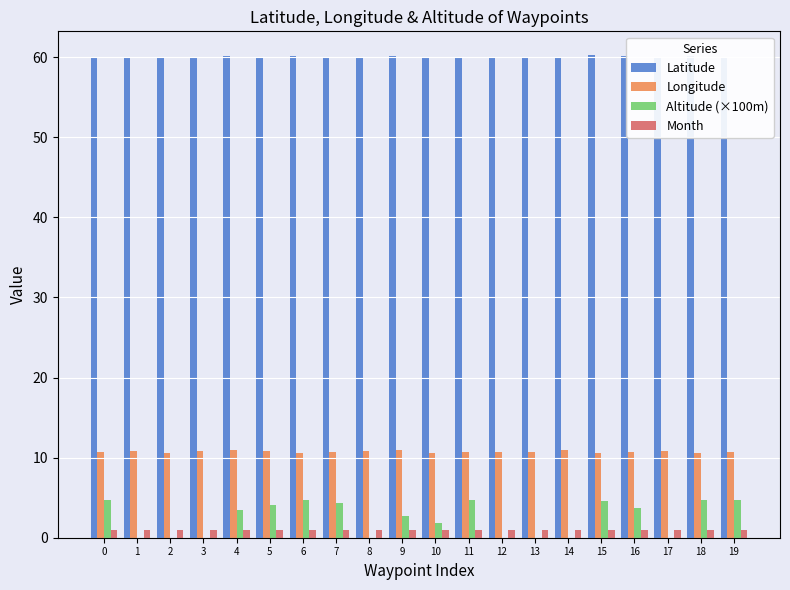

Which series has the widest spread of values?

Altitude (×100m)